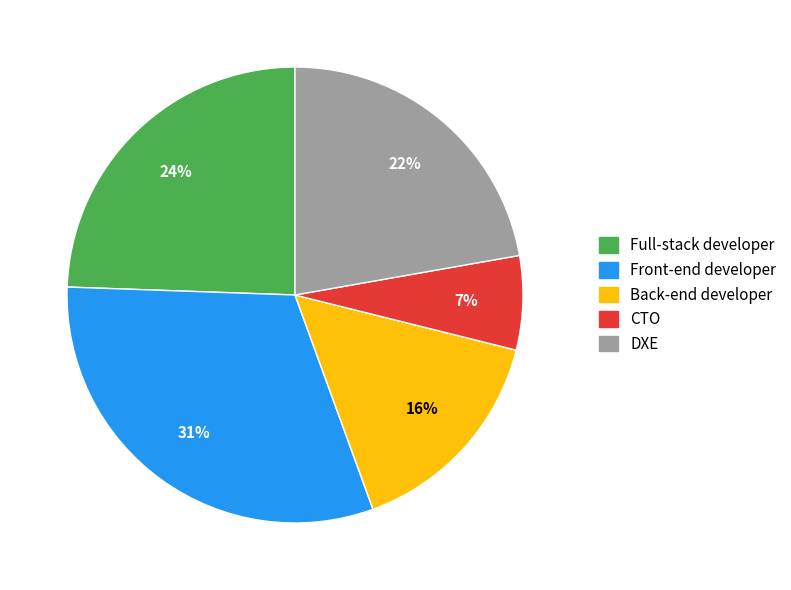

Is the sum of DXE and CTO greater than half?

No